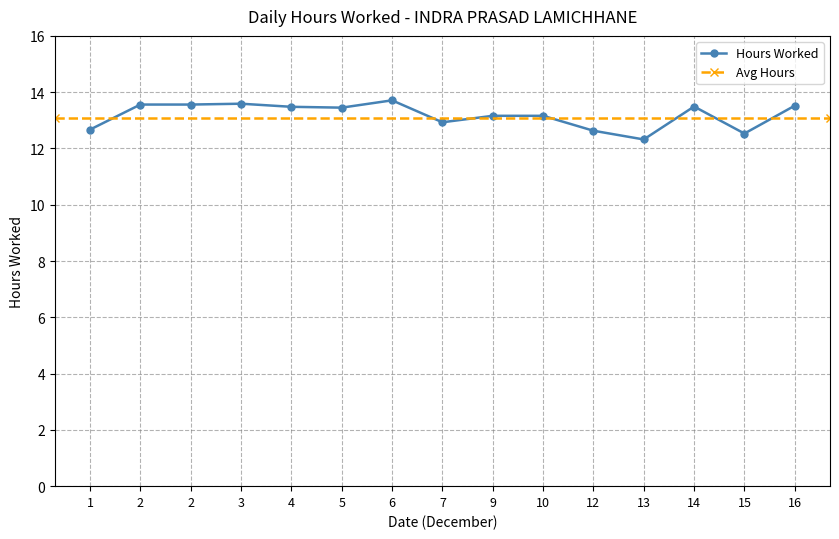

What is the change in value from 2 to 4?

-0.1